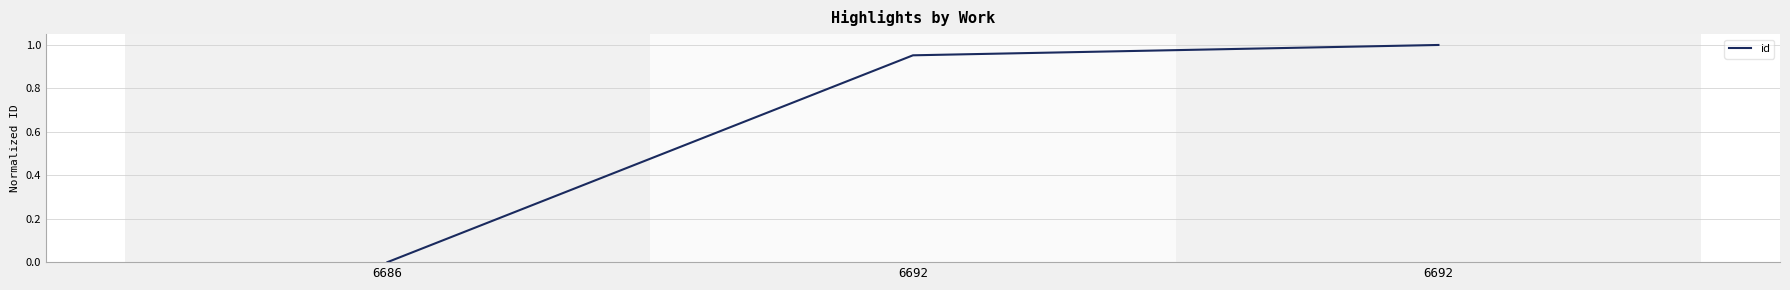

Does the chart display data point markers on the line(s)?

No